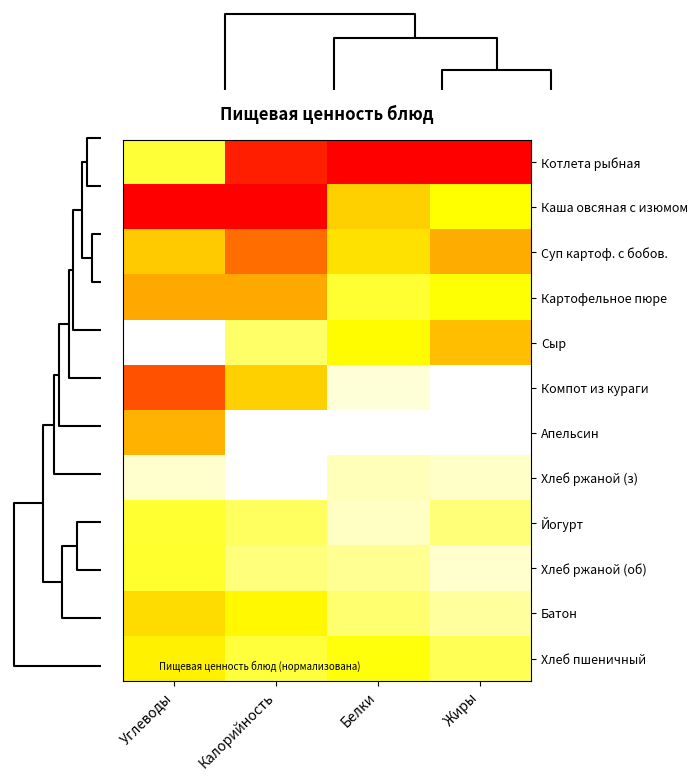

What is the total value across all series at Углеводы?

5.4